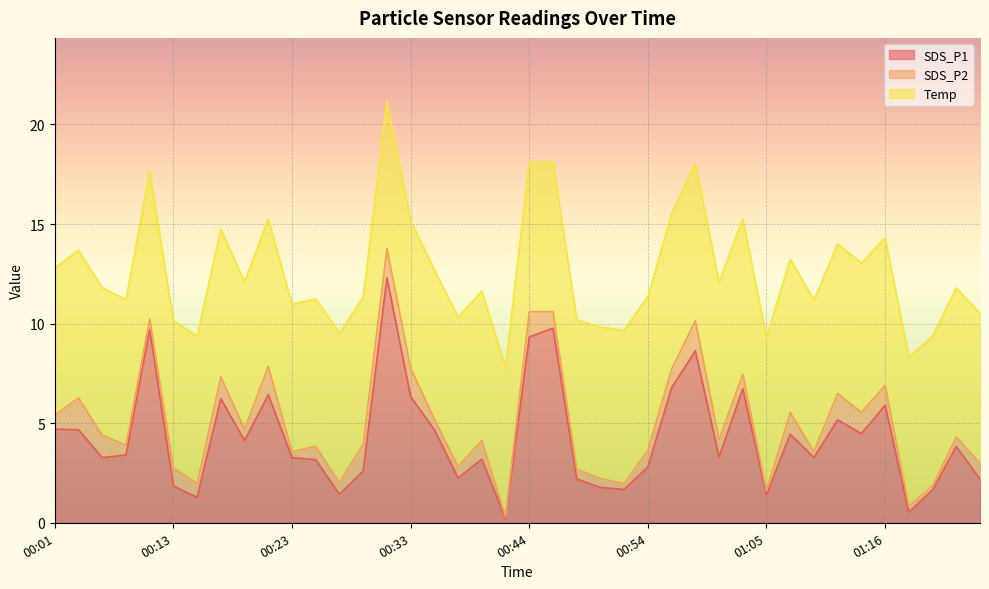

What are all the series names shown in the legend?

SDS_P1, SDS_P2, Temp